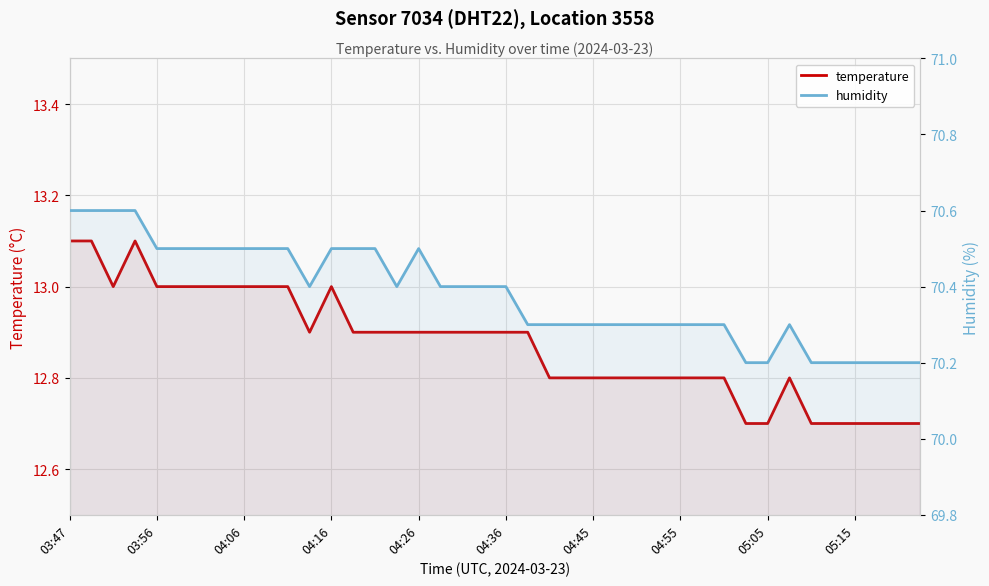

What is the total value across all series at 22?

83.1